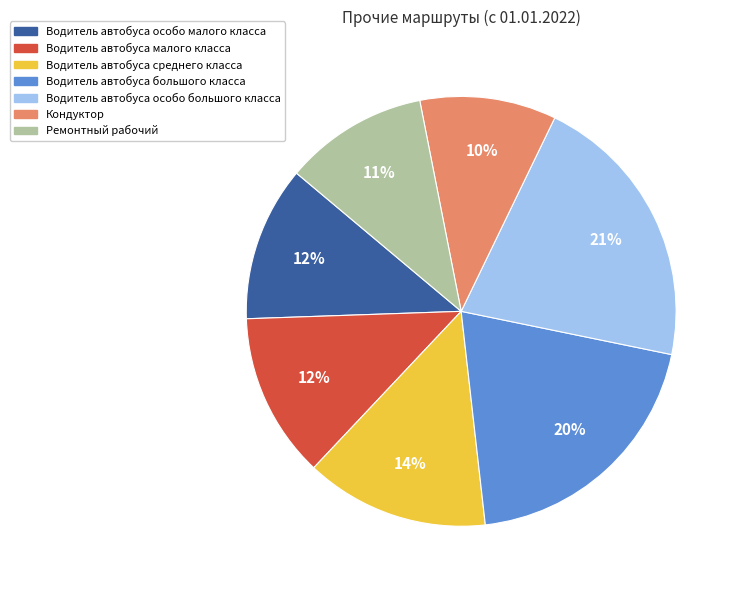

To the nearest percent, what percentage of the pie is Водитель автобуса малого класса?

12%